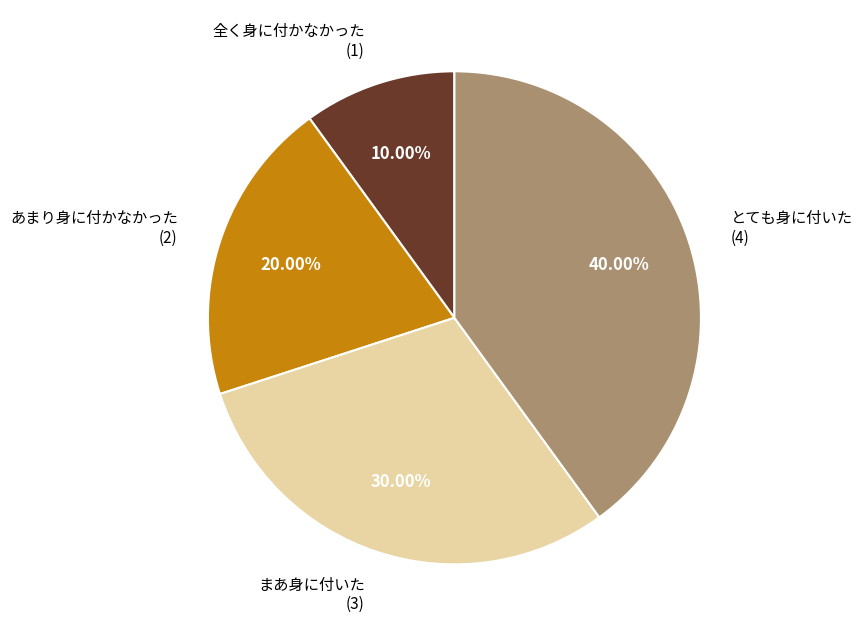

Is there a majority slice in this chart?

No